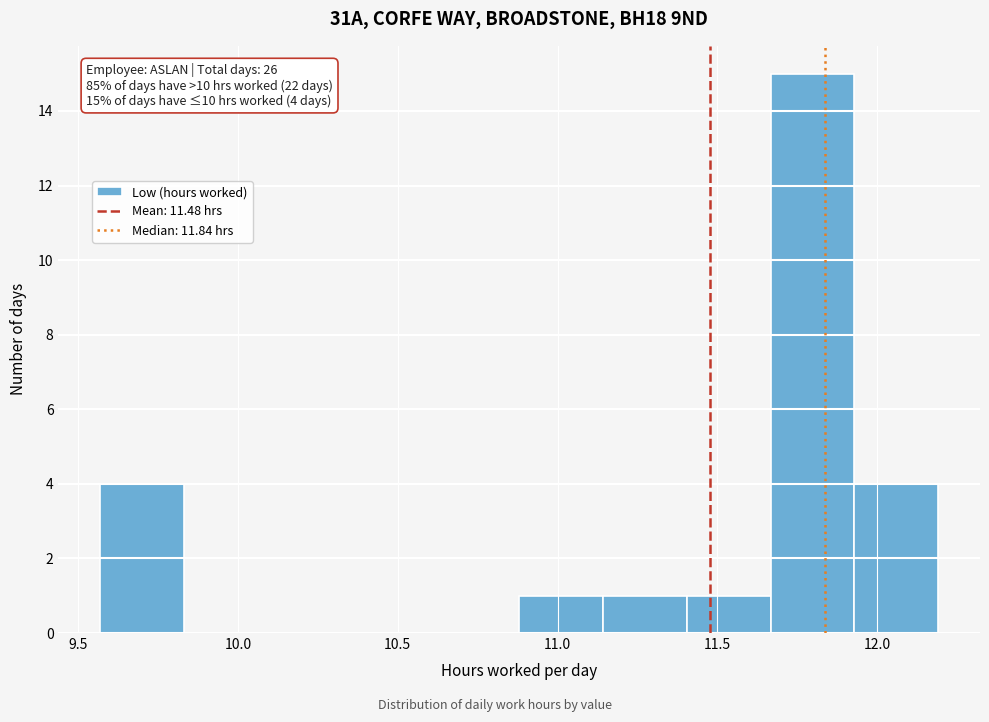

Which range on the x-axis has the tallest bar?

11.65 to 11.95